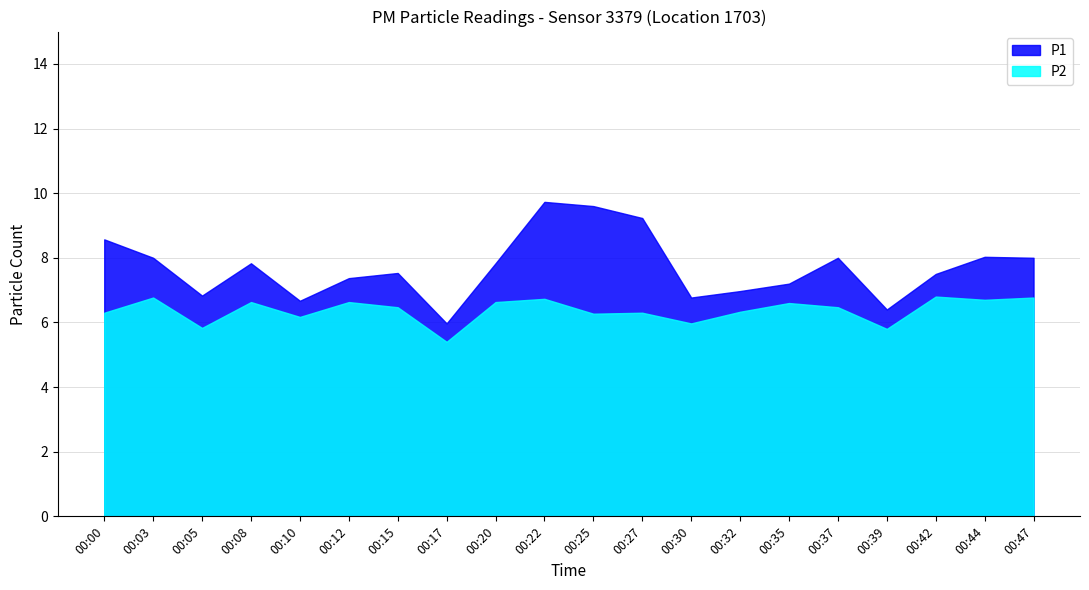

What is the difference between the maximum and minimum values in the P2 series?

1.4